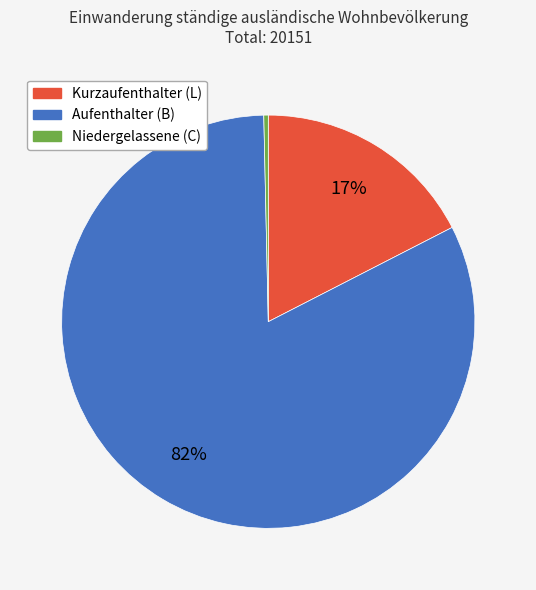

Does Kurzaufenthalter (L) represent more than half of the total?

No